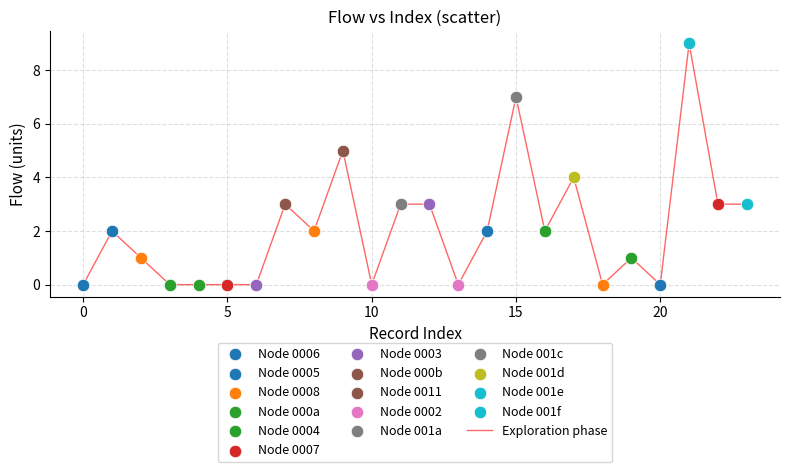

What is the greatest value displayed?

9